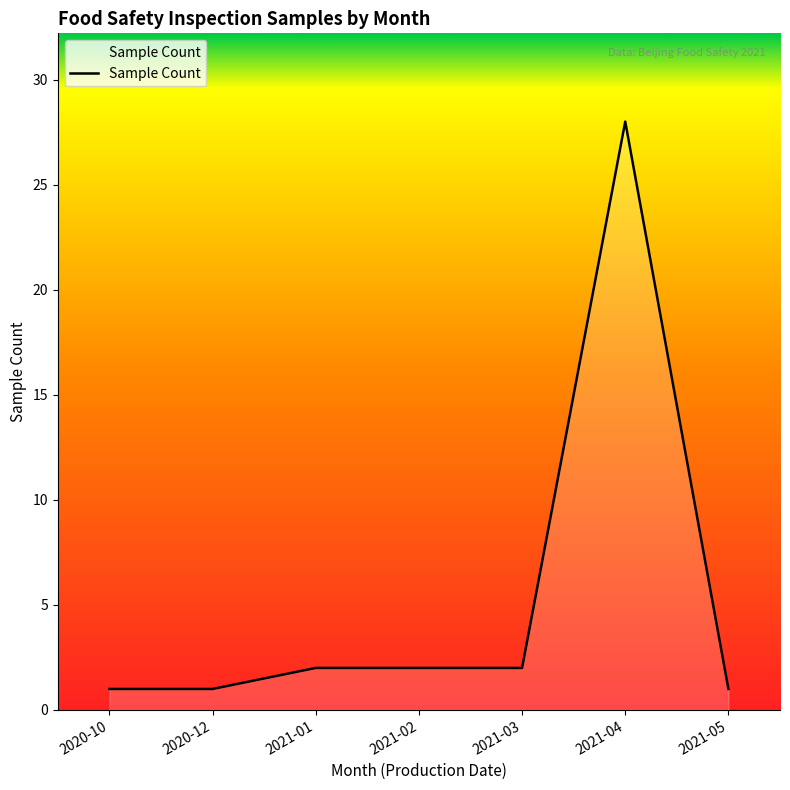

True or false: there are more than 2 points higher than both neighbors.

False